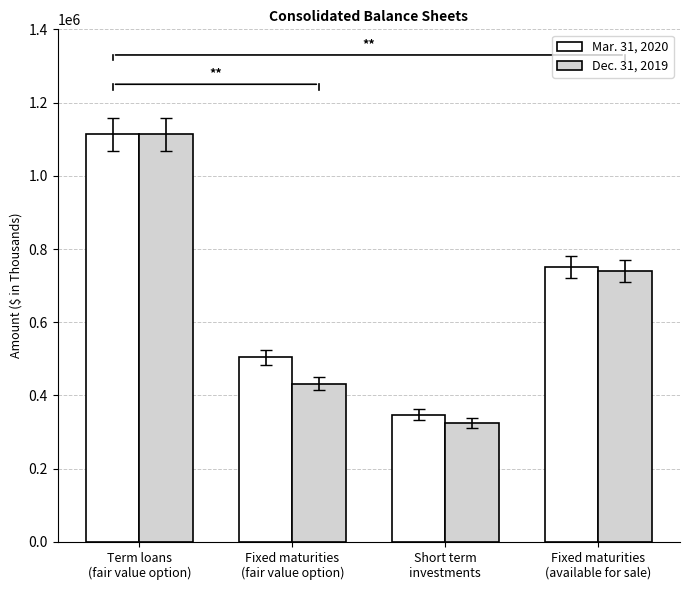

Are the bars horizontal?

No